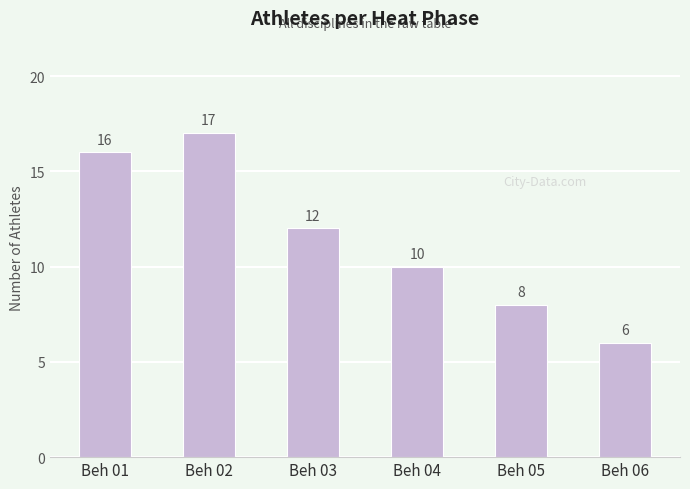

Reading left to right, list all the values displayed in this chart.

16	17	12	10	8	6